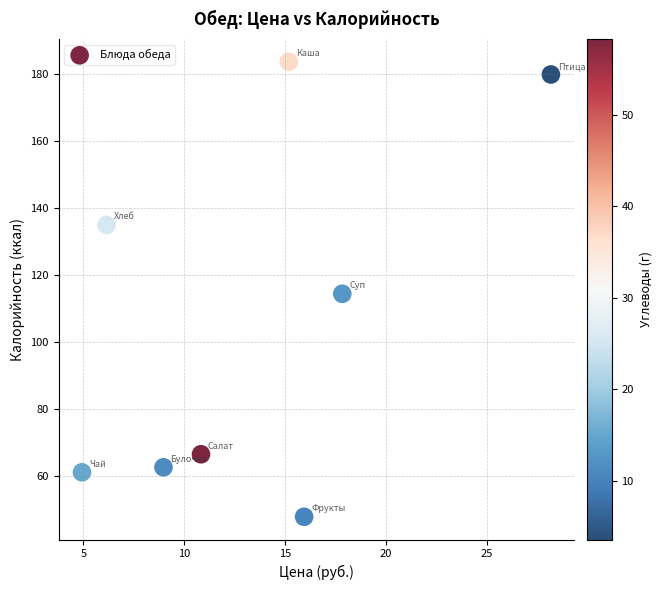

What is the range of X values (max minus min)?

23.2